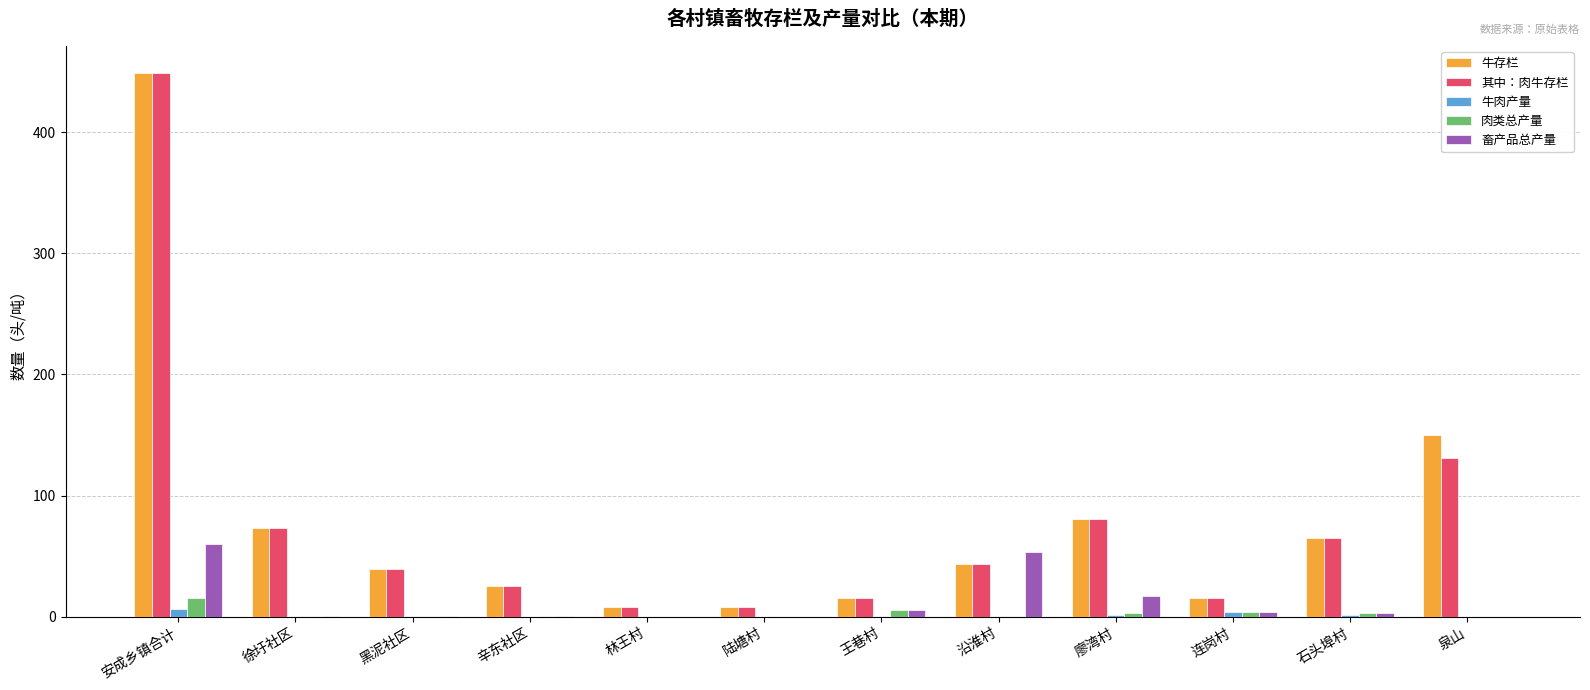

Which category has the highest value in the 肉类总产量 series?

安成乡镇合计